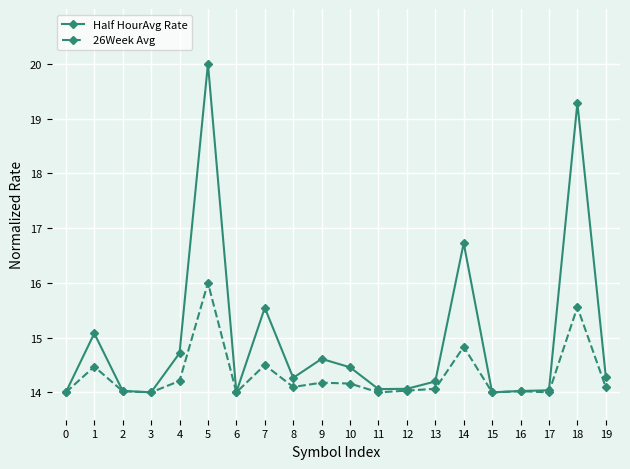

Rank the series by their average value, from lowest to highest.

26Week Avg, Half HourAvg Rate